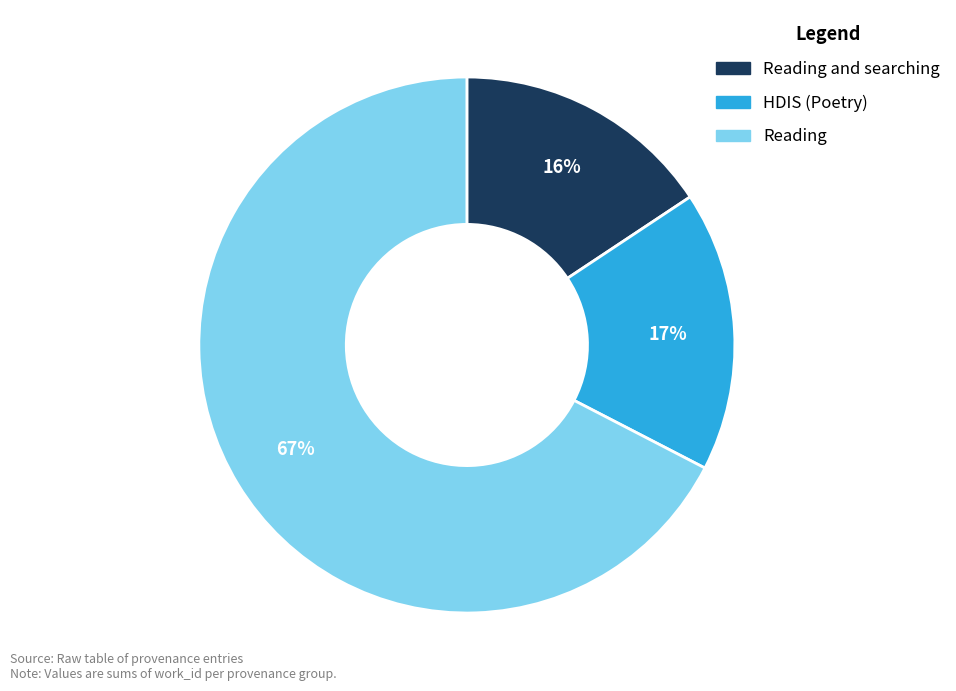

Which category has the smallest portion of the pie?

Reading and searching